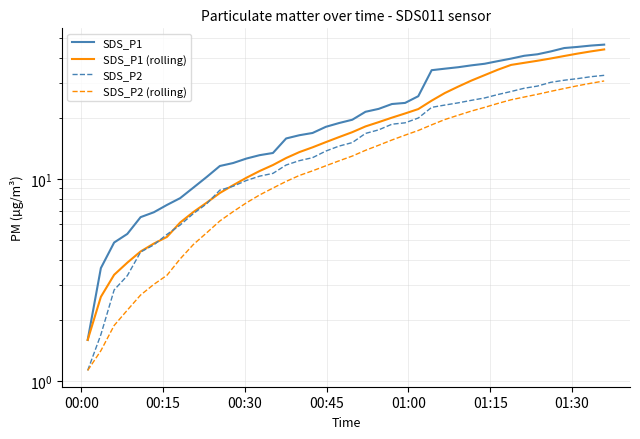

How many values in the SDS_P1 (rolling) series are below 17?

20